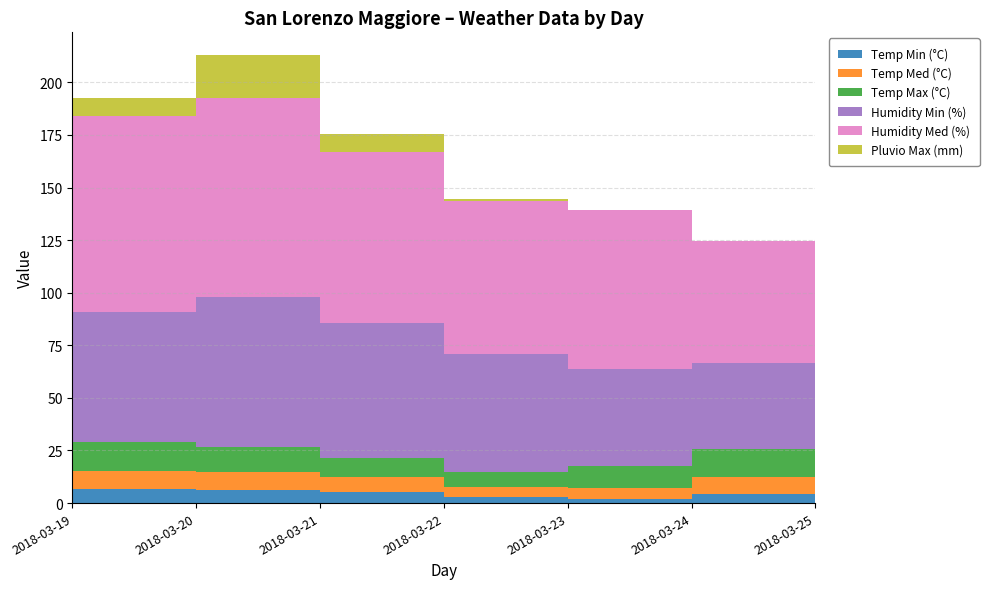

Reading right to left, list all the values displayed in this chart.

Temp Min (°C): 2018-03-25=2.9	2018-03-24=4.4	2018-03-23=2.1	2018-03-22=2.7	2018-03-21=5.1	2018-03-20=6.2	2018-03-19=6.5
Temp Med (°C): 2018-03-25=7.4	2018-03-24=7.8	2018-03-23=5.1	2018-03-22=5.1	2018-03-21=7.1	2018-03-20=8.5	2018-03-19=8.8
Temp Max (°C): 2018-03-25=10.5	2018-03-24=13.5	2018-03-23=10.5	2018-03-22=7.1	2018-03-21=9.2	2018-03-20=12.1	2018-03-19=13.5
Humidity Min (%): 2018-03-25=46.0	2018-03-24=41.0	2018-03-23=46.0	2018-03-22=56.0	2018-03-21=64.0	2018-03-20=71.0	2018-03-19=62.0
Humidity Med (%): 2018-03-25=68.7	2018-03-24=57.8	2018-03-23=75.6	2018-03-22=72.8	2018-03-21=81.3	2018-03-20=94.7	2018-03-19=93.3
Pluvio Max (mm): 2018-03-25=0.0	2018-03-24=0.0	2018-03-23=0.0	2018-03-22=0.6	2018-03-21=8.6	2018-03-20=20.6	2018-03-19=8.6